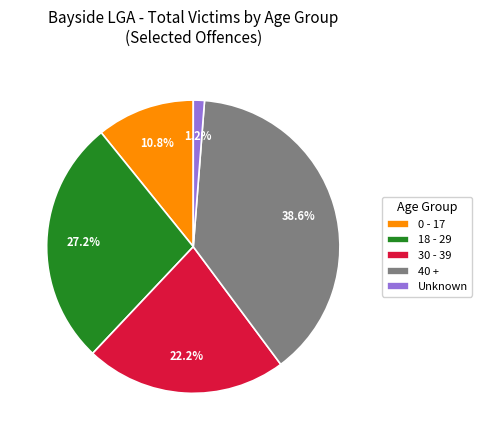

How many segments does this pie chart have?

5